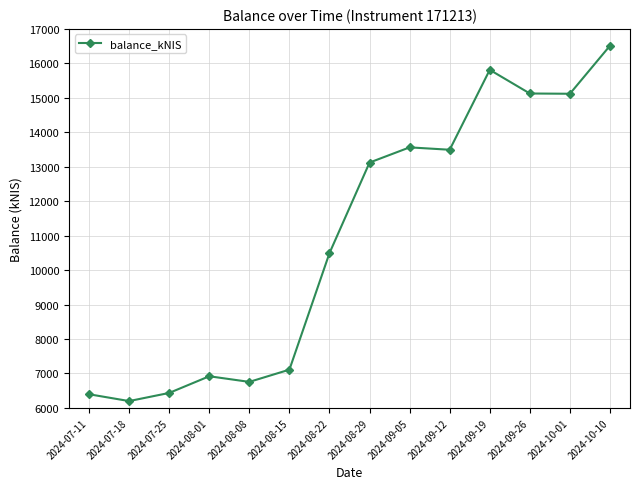

What is the sum of the values at 2024-08-08 and 2024-07-25?

13191.6